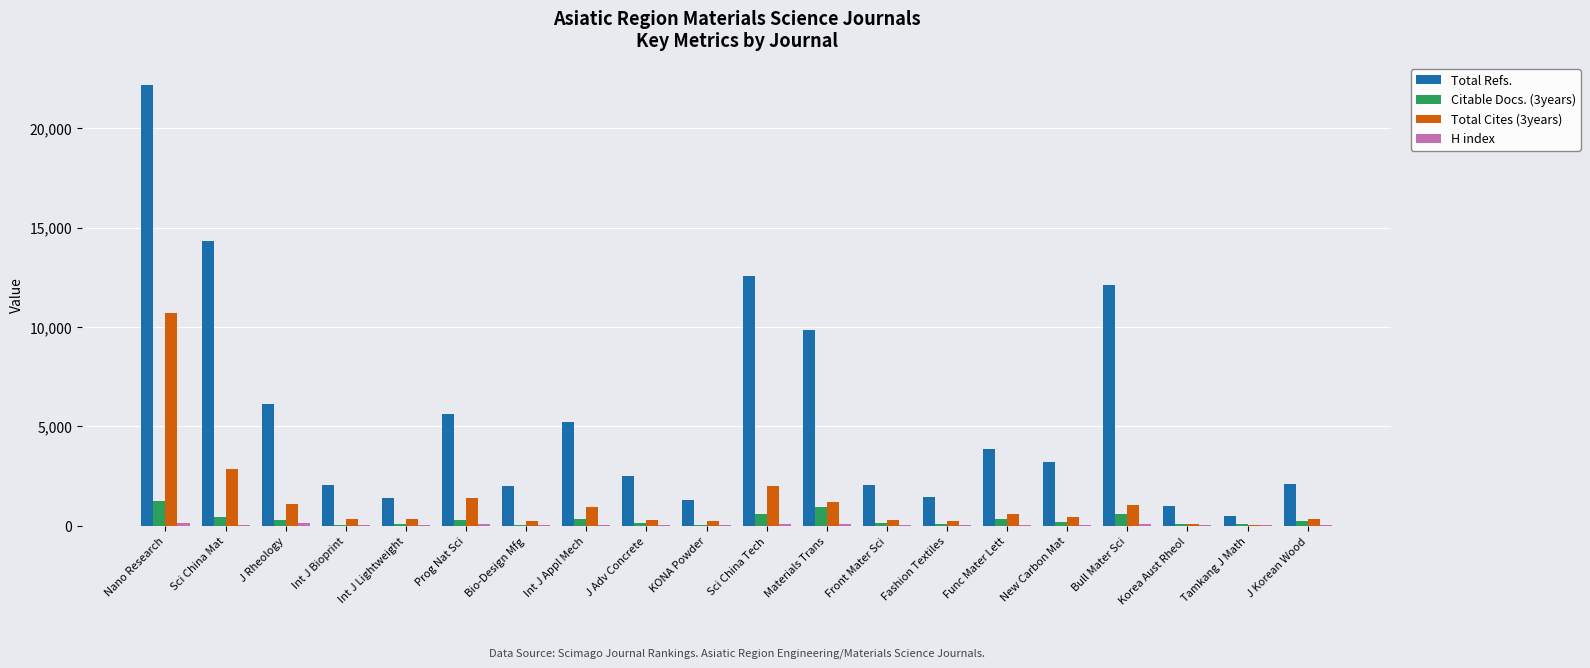

Is the value of Total Cites (3years) at J Rheology greater than the value of Total Refs. at Prog Nat Sci?

No